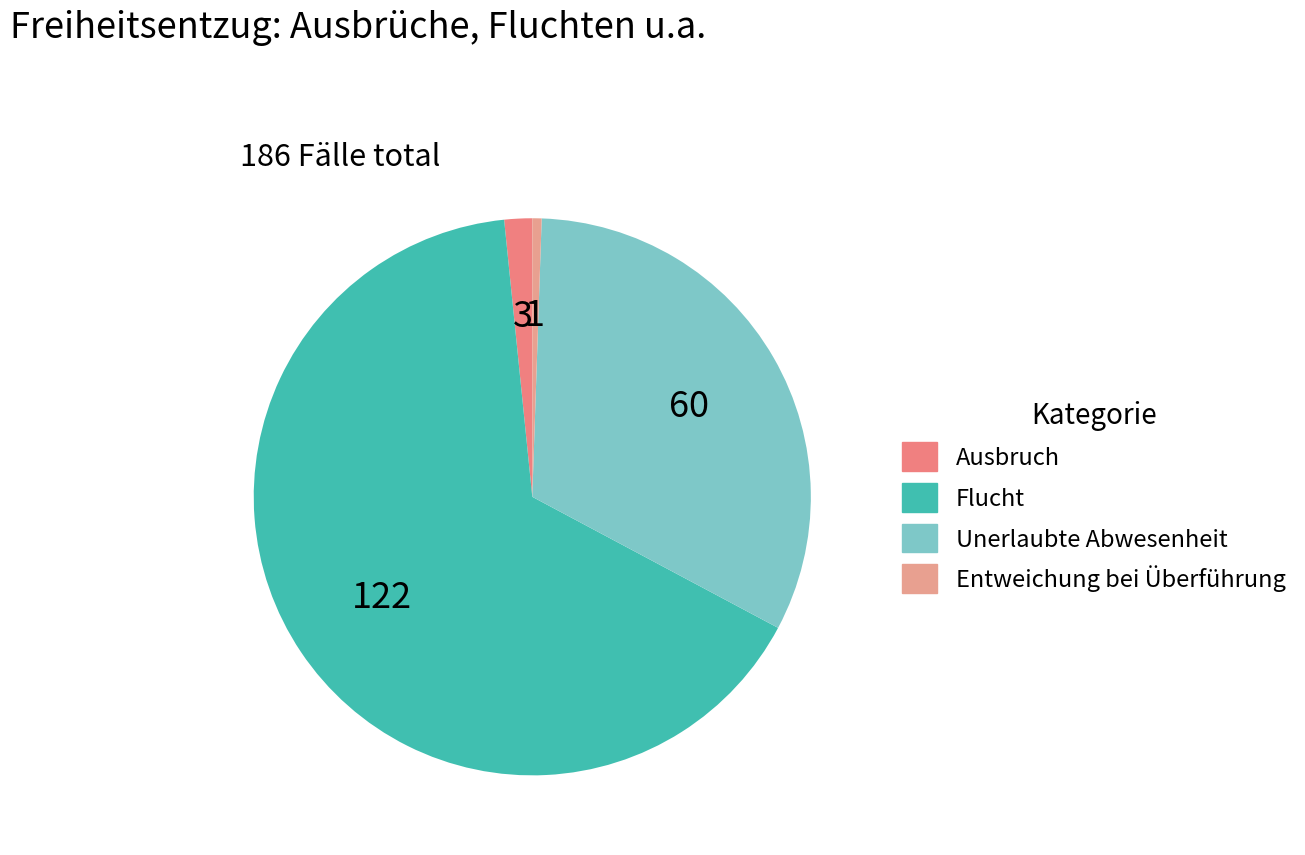

What is the total percentage of Unerlaubte Abwesenheit and Ausbruch?

33.9%